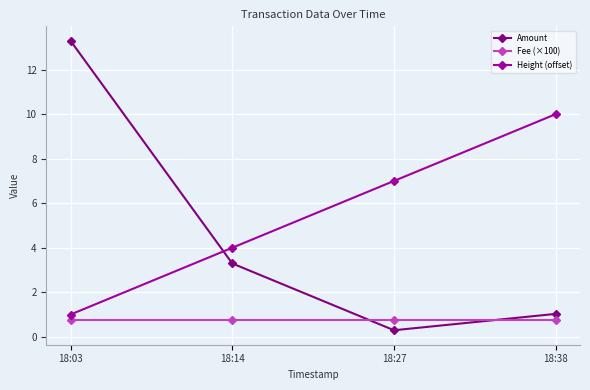

Rank the series by their maximum value, from highest to lowest.

Amount, Height (offset), Fee (×100)